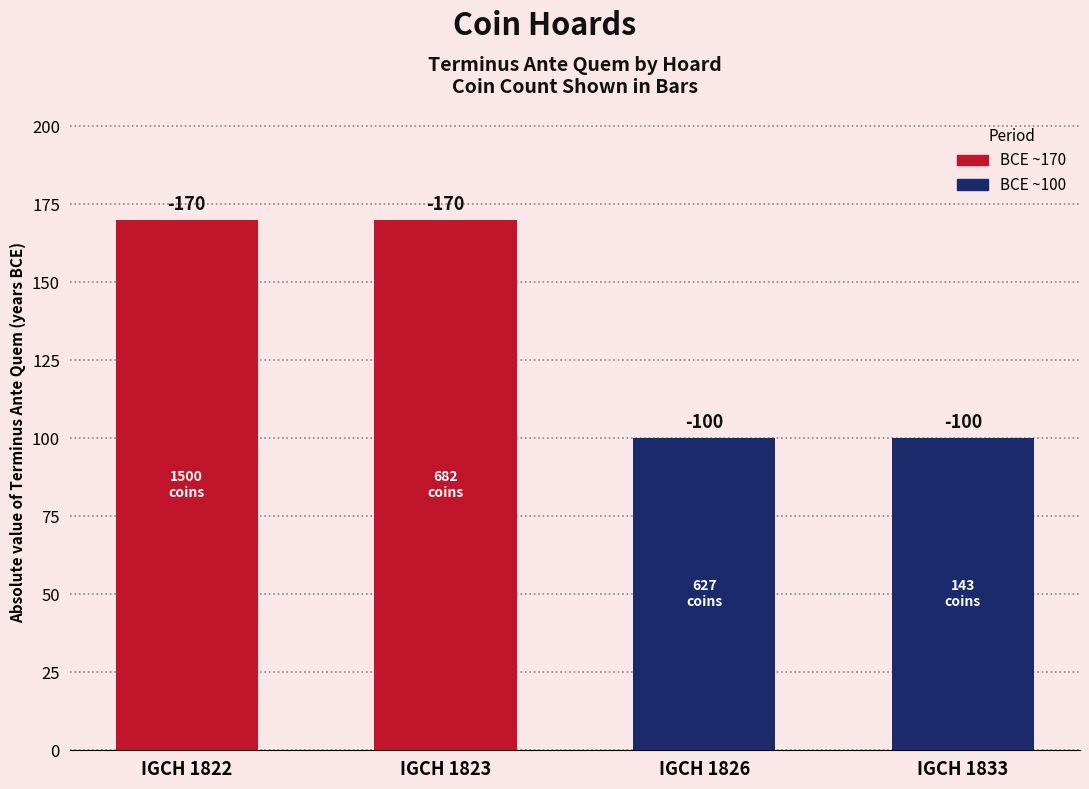

Are the bars horizontal?

No